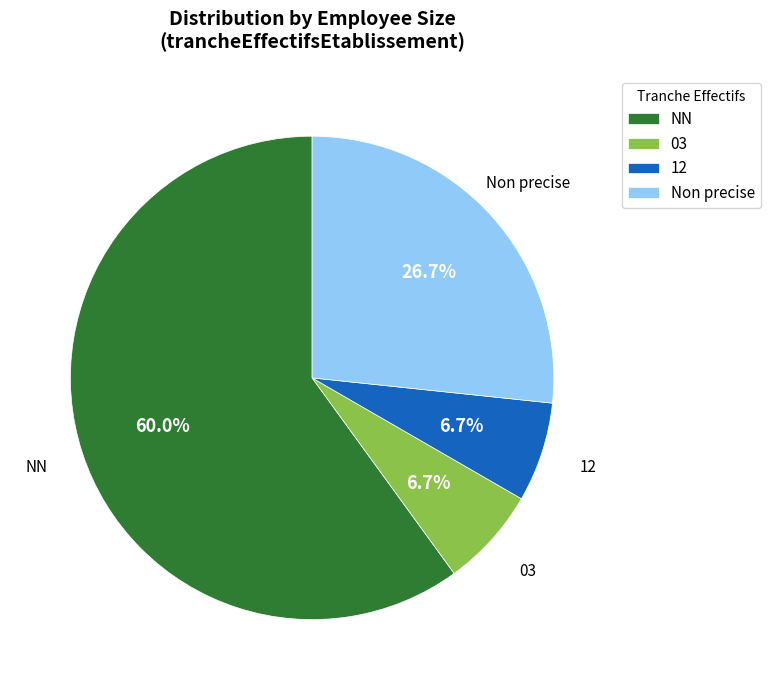

What is the ratio of the value at 12 to the value at Non precise?

0.3